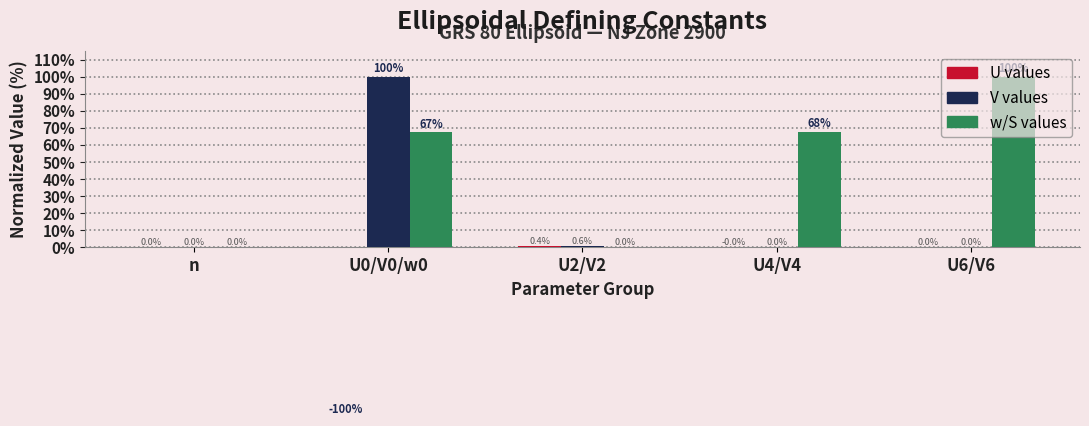

Reading right to left, what are all the values shown in this chart?

U values: 0.0	-0.0	0.4	-100.0	0.0
V values: 0.0	0.0	0.6	100.0	0.0
w/S values: 100.0	67.7	0.0	67.3	0.0